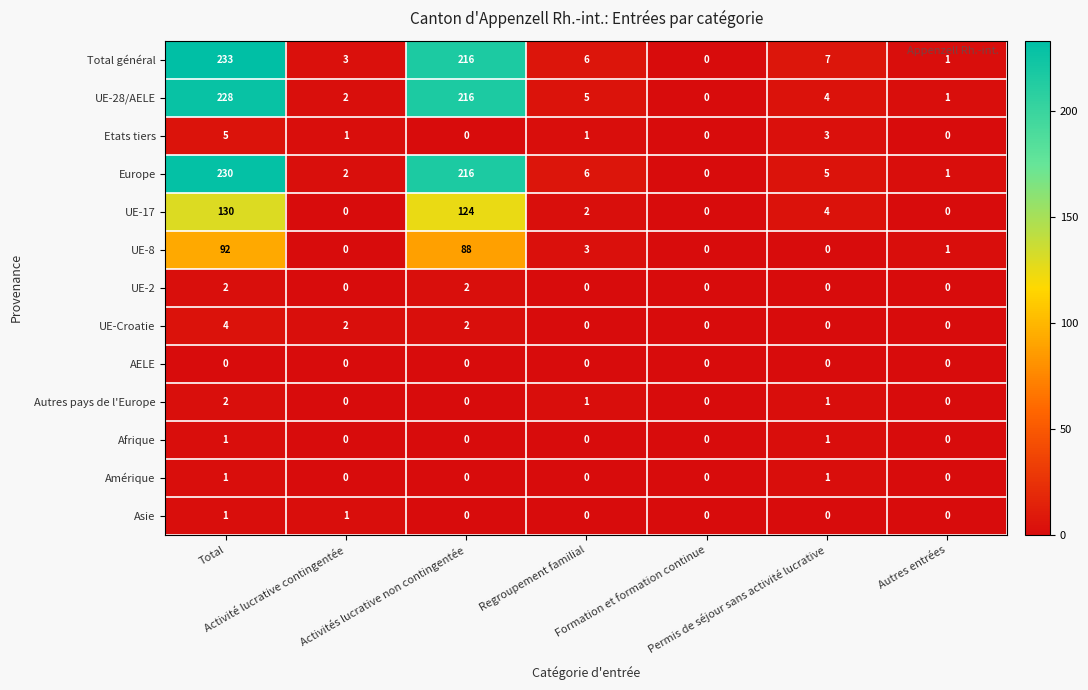

Which series has the largest total across all categories?

Total général